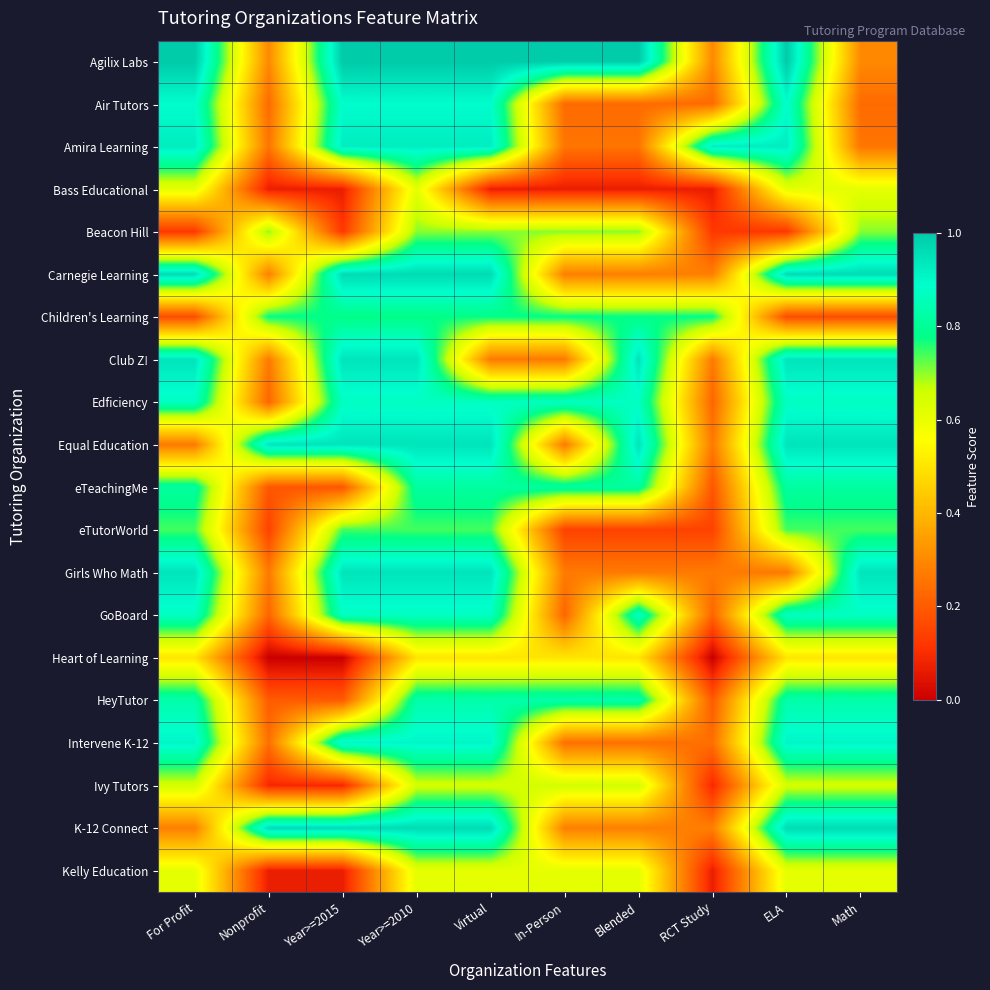

Rank the series at Virtual from highest to lowest value.

Agilix Labs, Carnegie Learning, K-12 Connect, Equal Education, Girls Who Math, Amira Learning, Intervene K-12, Air Tutors, Edficiency, GoBoard, HeyTutor, eTeachingMe, Children's Learning, eTutorWorld, Beacon Hill, Ivy Tutors, Kelly Education, Heart of Learning, Club Z!, Bass Educational